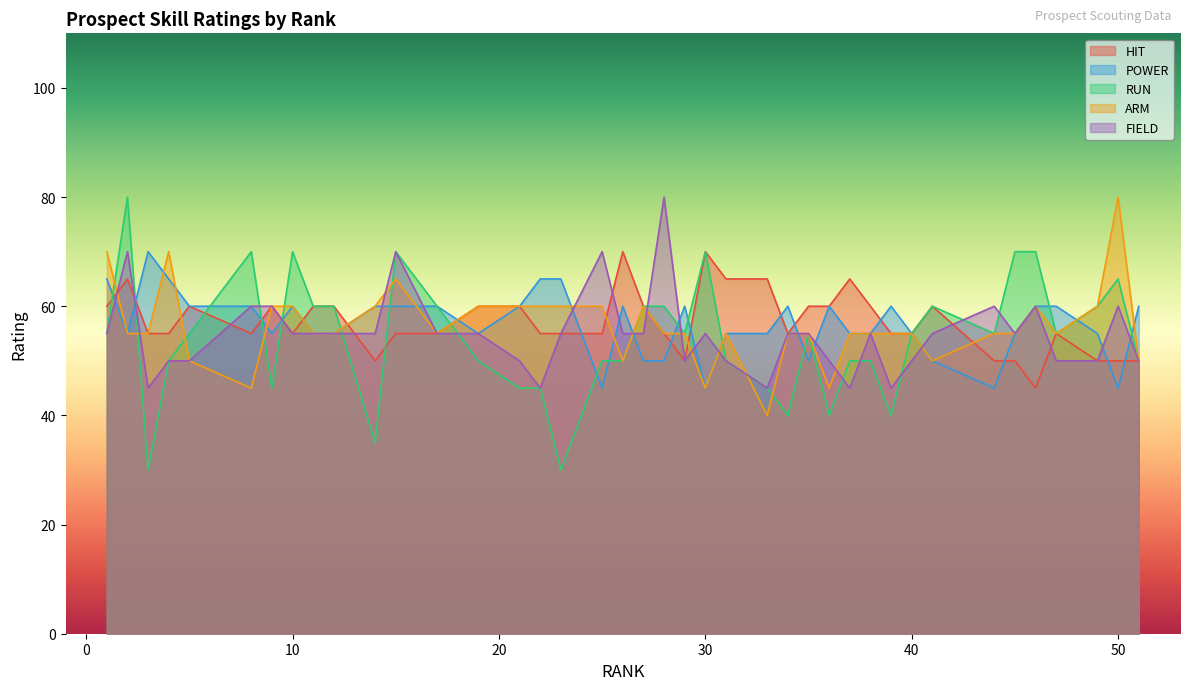

What is the maximum value shown in the chart?

80